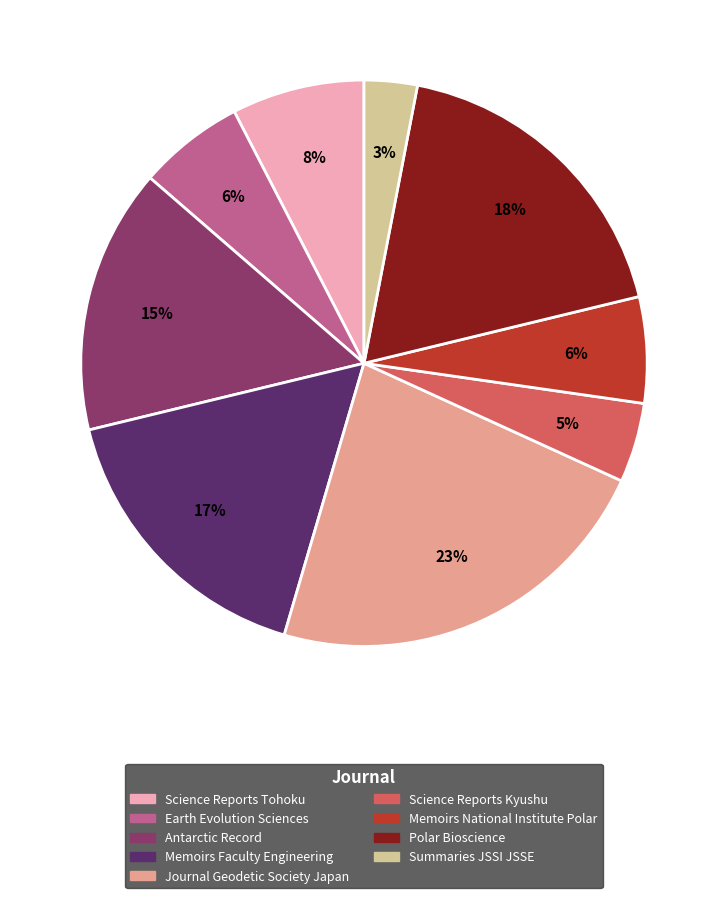

Does Science Reports Tohoku account for over 50% of the chart?

No